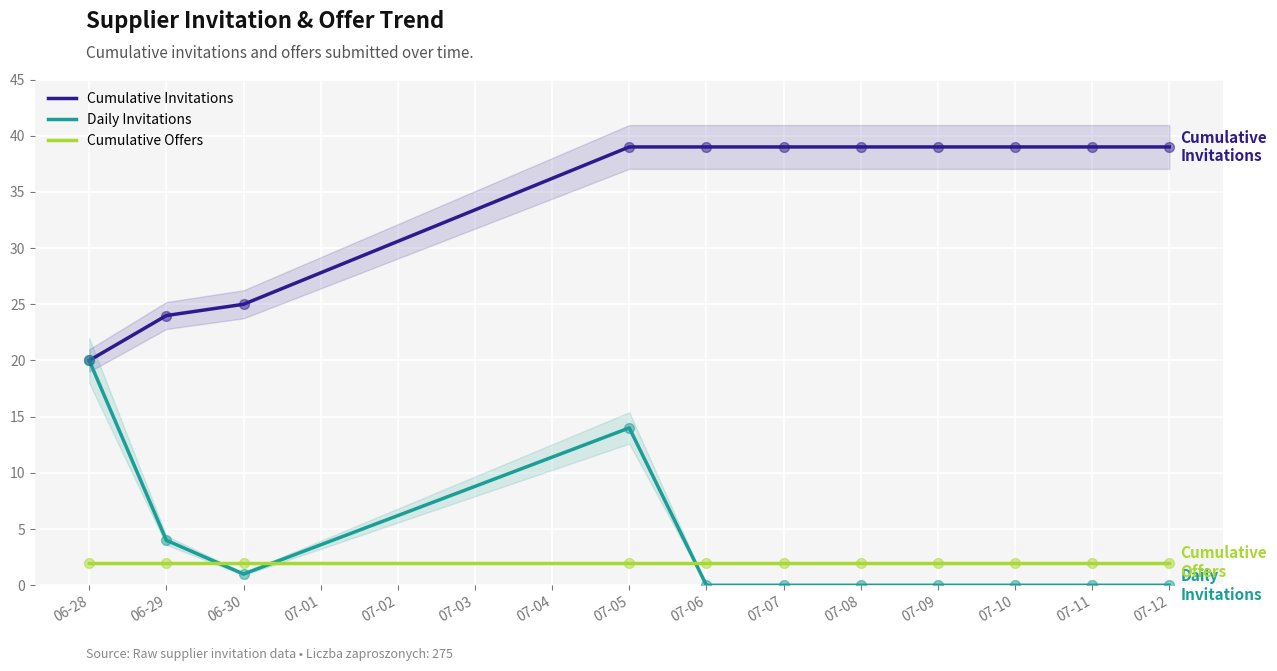

Which series has the largest total across all categories?

Cumulative Invitations